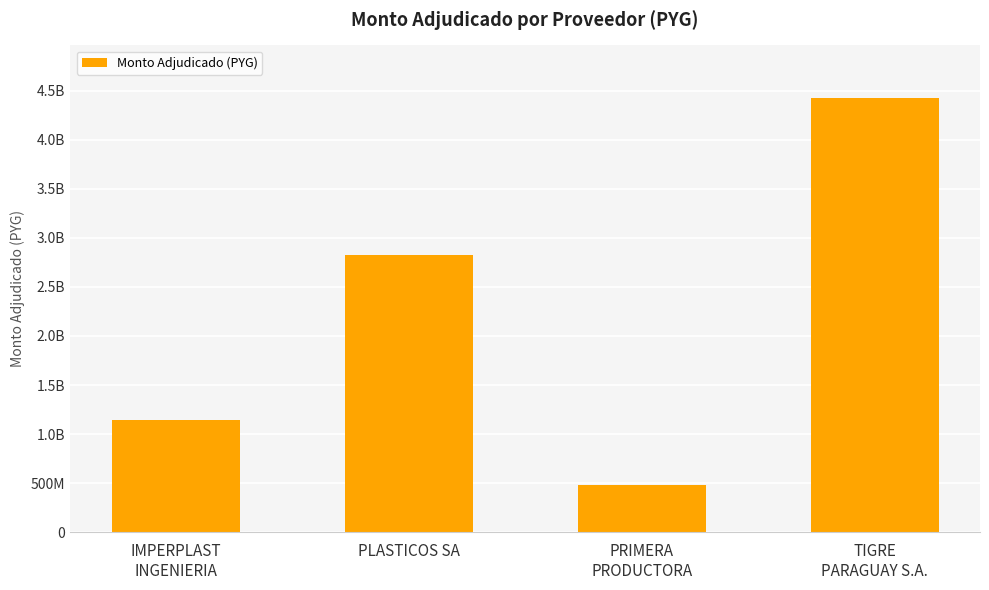

Reading left to right, transcribe all the data shown in this chart.

1143282000	2822200000	477750000	4428156000